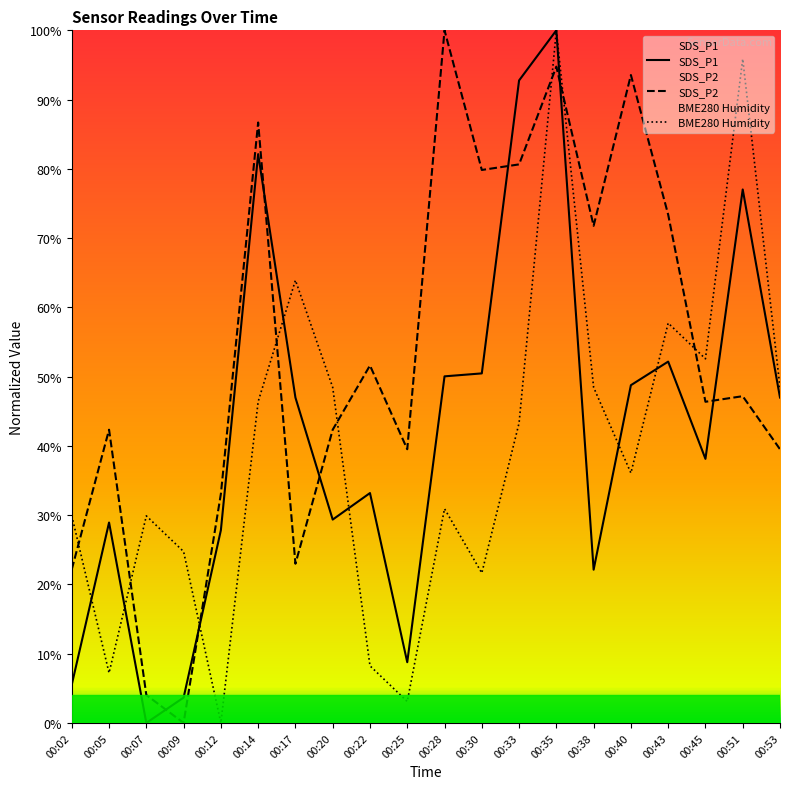

Which category has the highest value across all series?

00:35